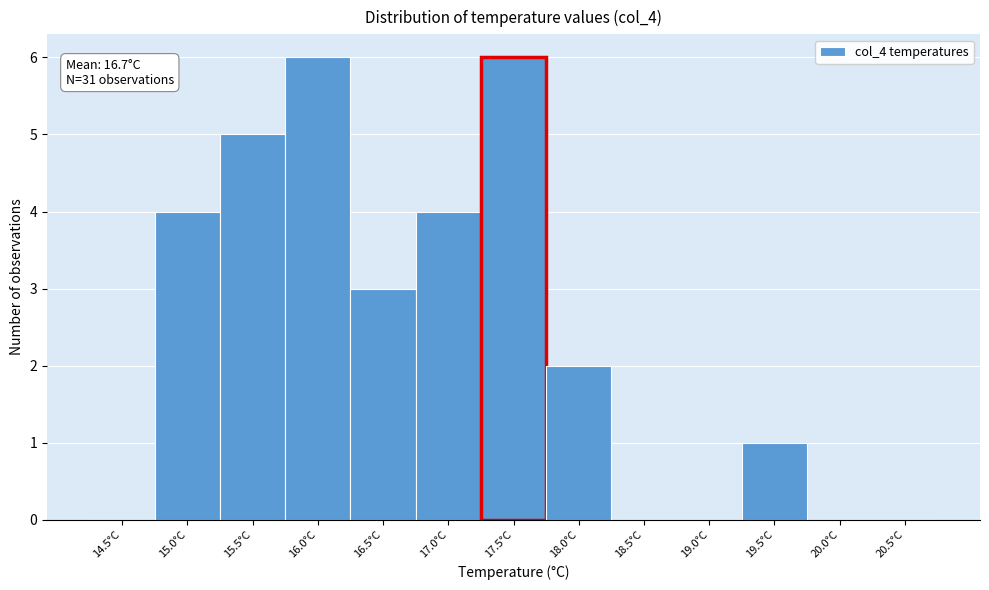

Reading left to right, transcribe all the data shown in this chart.

14.5°C=0	15.0°C=4	15.5°C=5	16.0°C=6	16.5°C=3	17.0°C=4	17.5°C=6	18.0°C=2	18.5°C=0	19.0°C=0	19.5°C=1	20.0°C=0	20.5°C=0